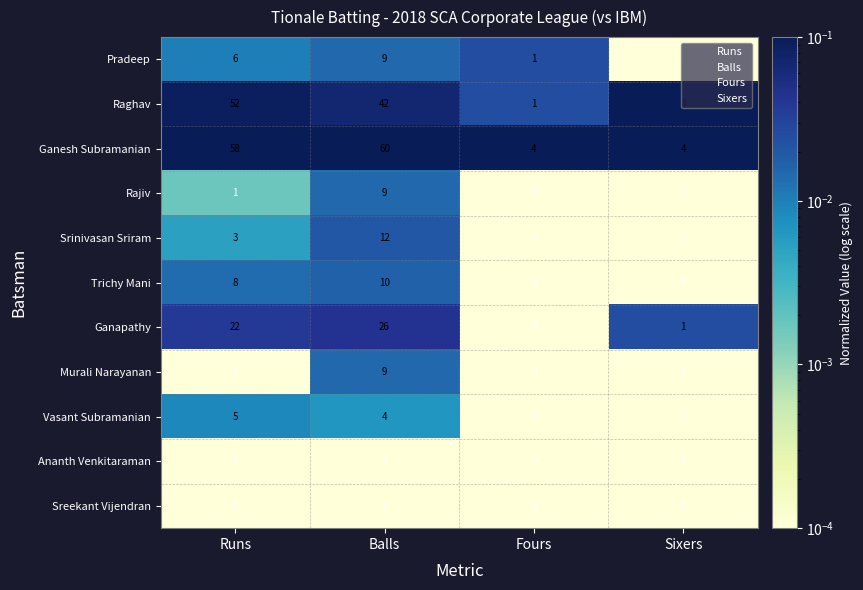

Is the value of Murali Narayanan at Sixers greater than the value of Trichy Mani at Balls?

No